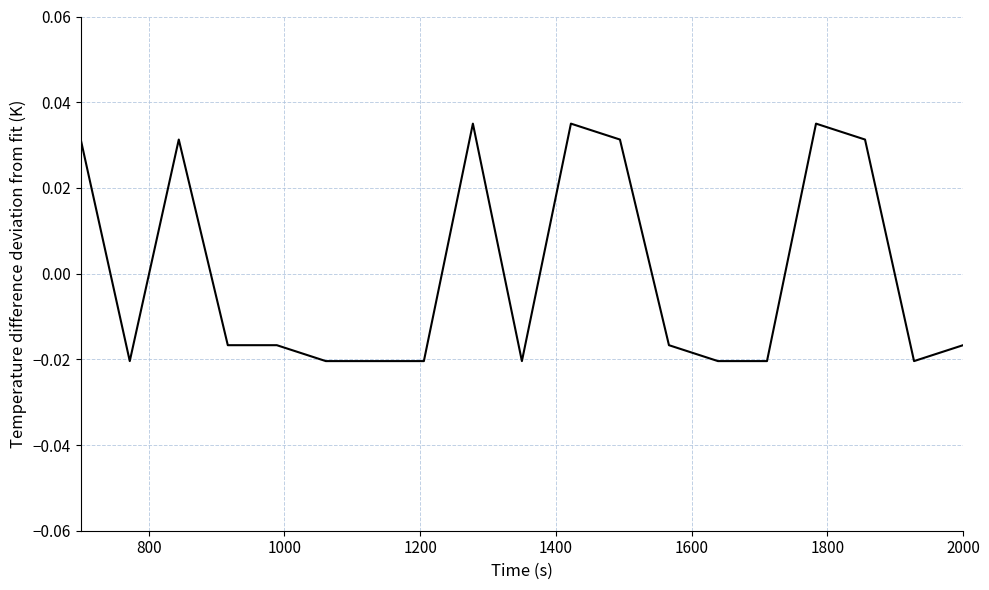

How many values are between 0 and 1?

7